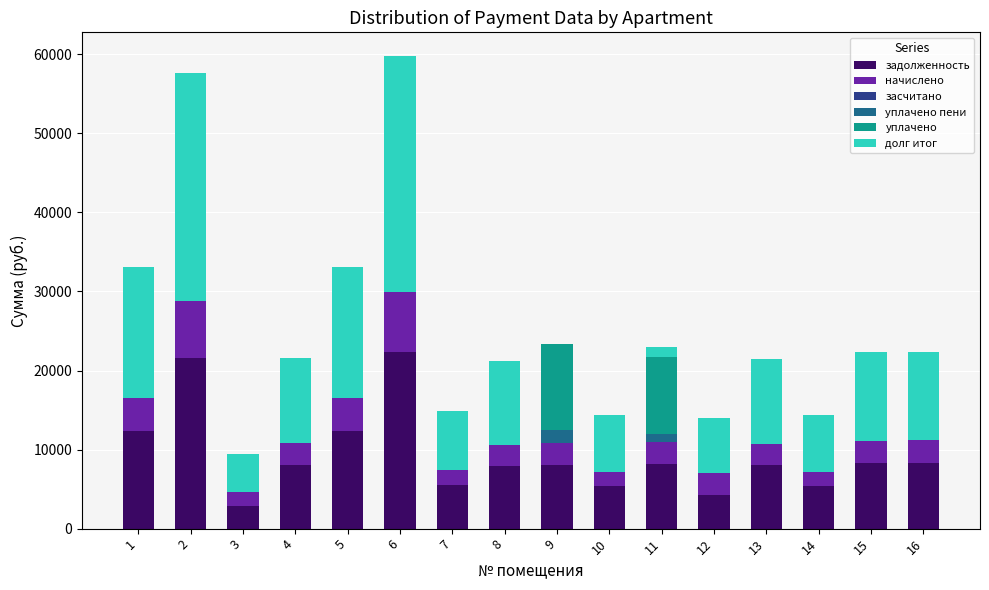

The value of задолженность at 13 is 14304.1. True or false?

False